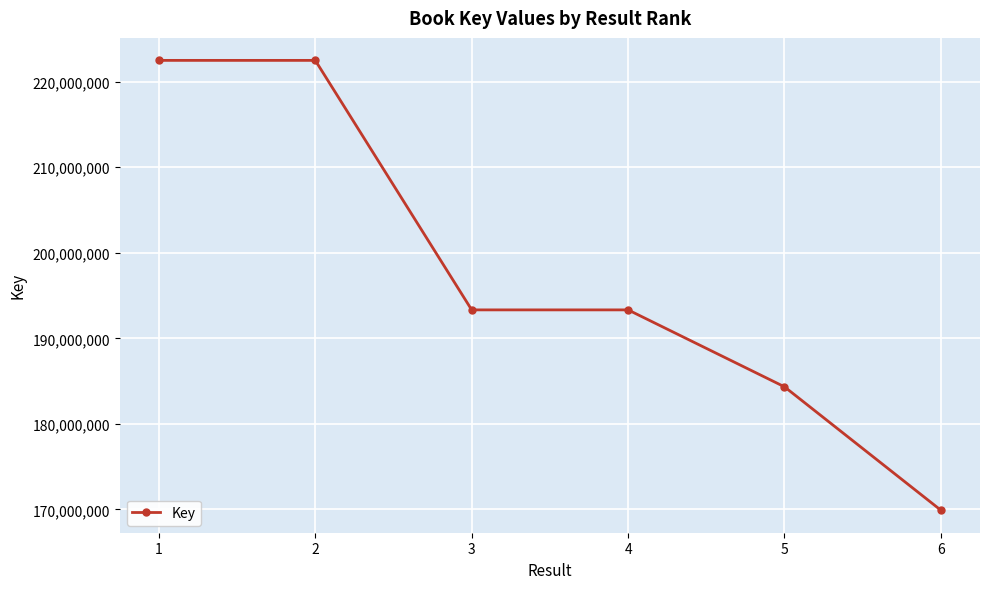

What is the approximate value at 5?

184327921